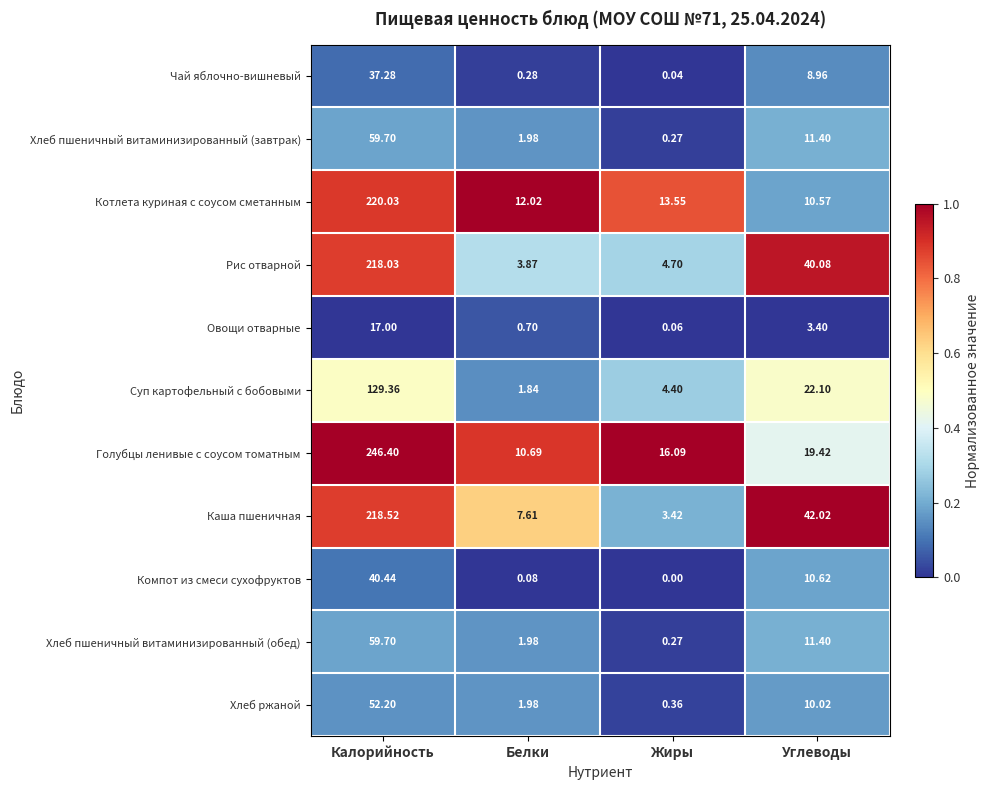

List the labels in order of Рис отварной value, smallest first.

Белки, Жиры, Углеводы, Калорийность